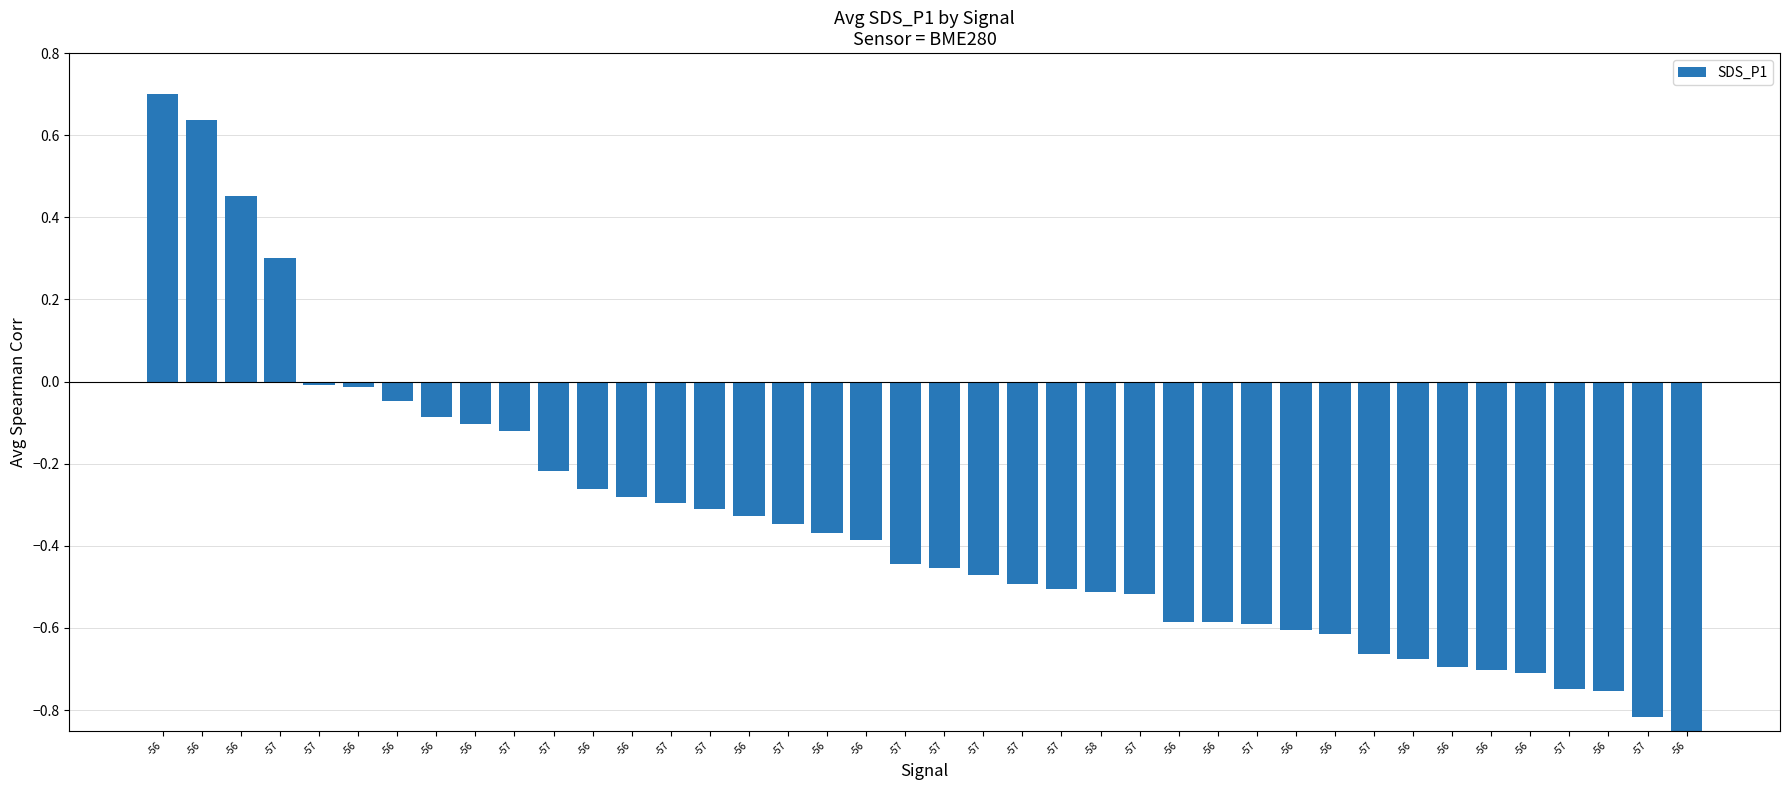

Rank the categories by value from lowest to highest.

-56, -57, -56, -57, -56, -56, -56, -56, -57, -56, -56, -57, -56, -56, -57, -58, -57, -57, -57, -57, -57, -56, -56, -57, -56, -57, -57, -56, -56, -57, -57, -56, -56, -56, -56, -57, -57, -56, -56, -56